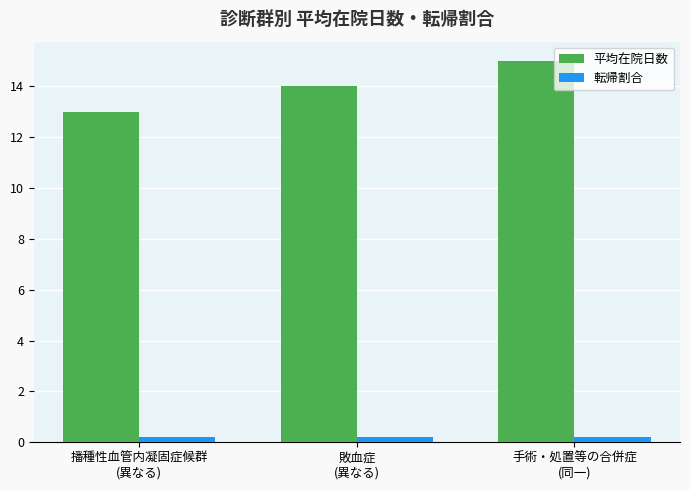

How many data points in 平均在院日数 are less than 14?

1